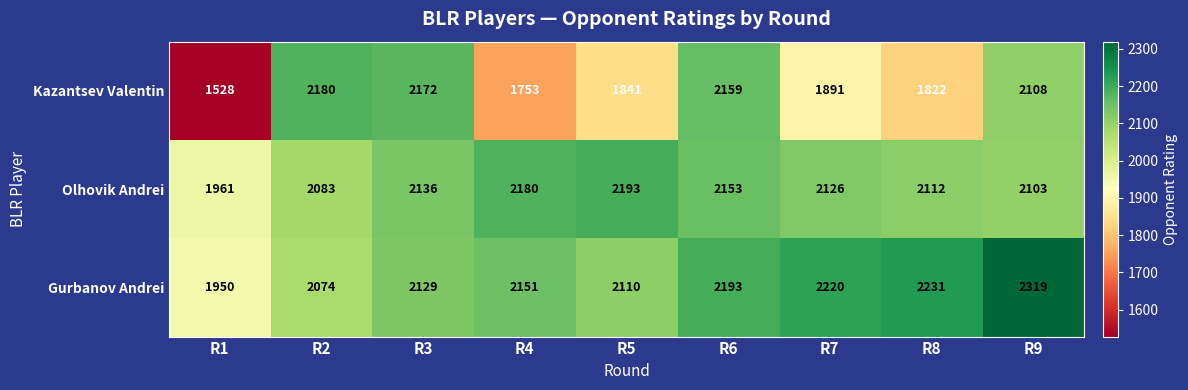

What is the average value of the Olhovik Andrei series?

2116